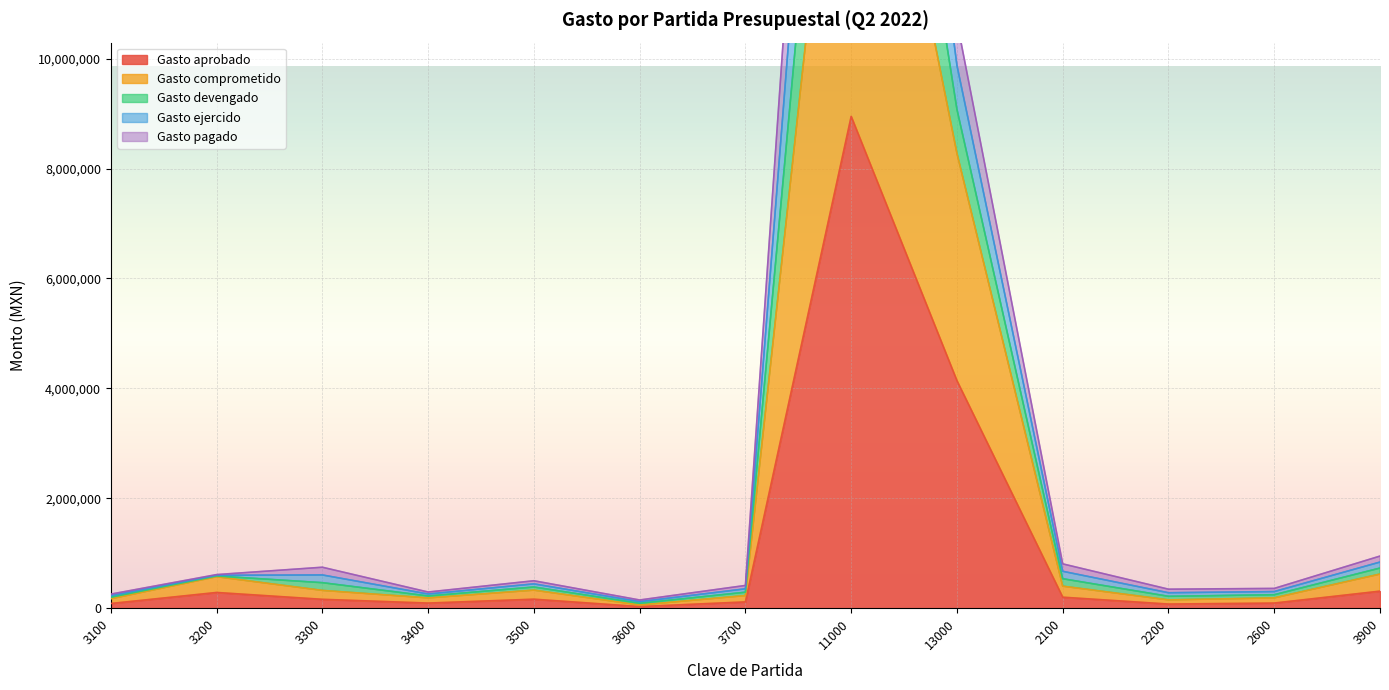

Is the value of Gasto comprometido at 3200 greater than the value of Gasto ejercido at 3600?

Yes